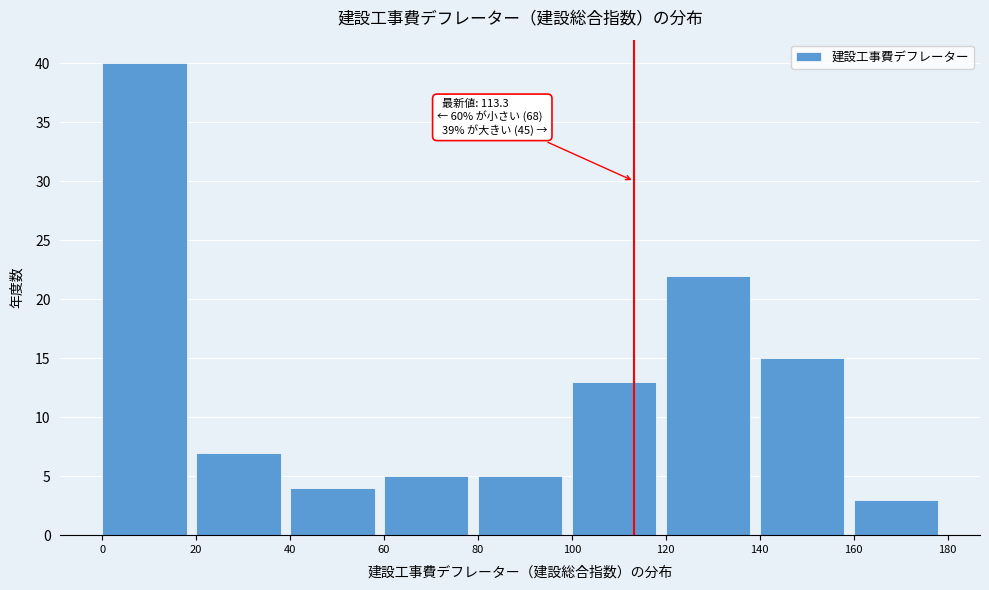

Which range on the x-axis has the tallest bar?

0 to 20